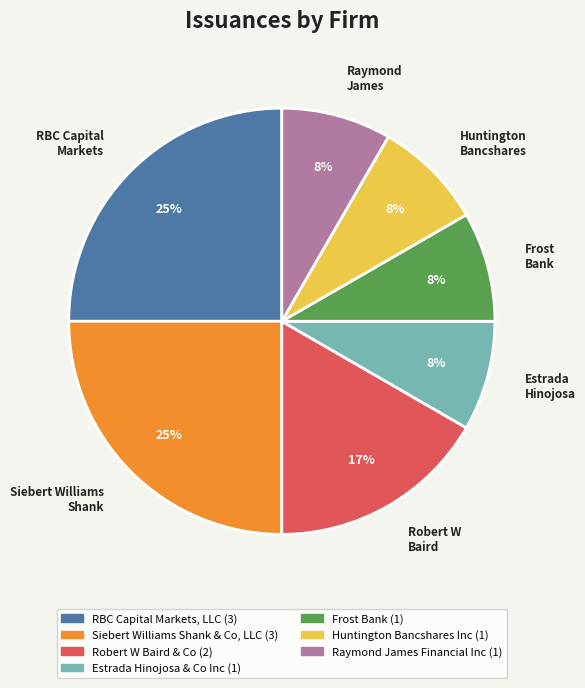

To the nearest percent, what is the average slice percentage?

14%